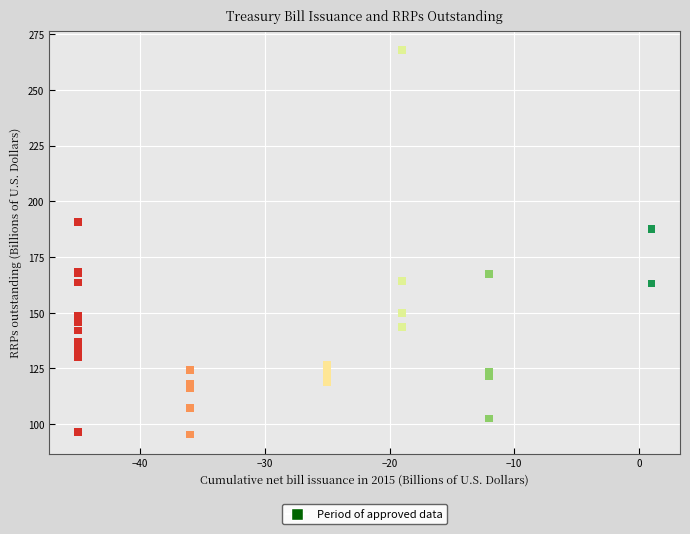

What Y value in the scatter plot is closest to 181?

187.5